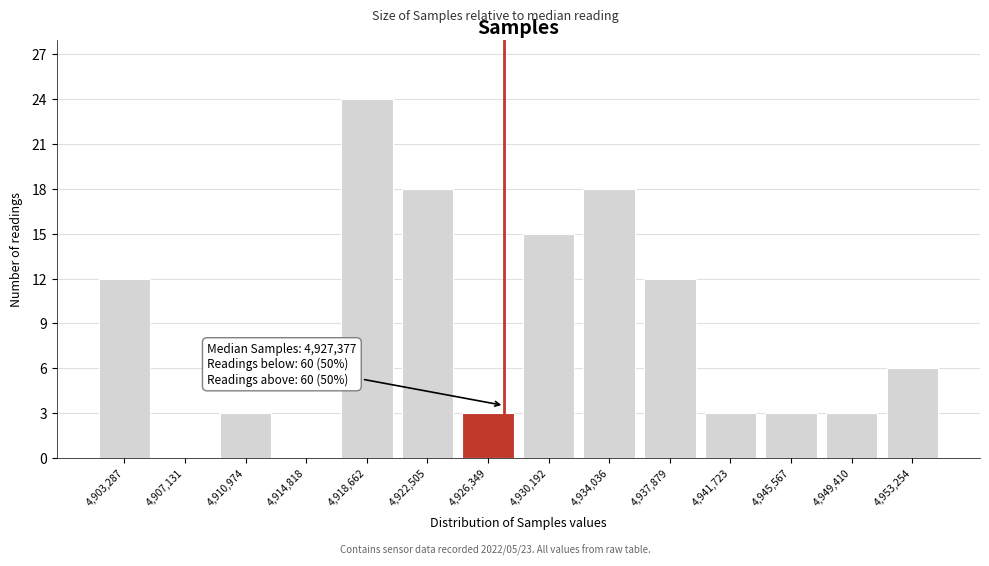

Over which range of the x-axis is the bar tallest?

4916500 to 4920500